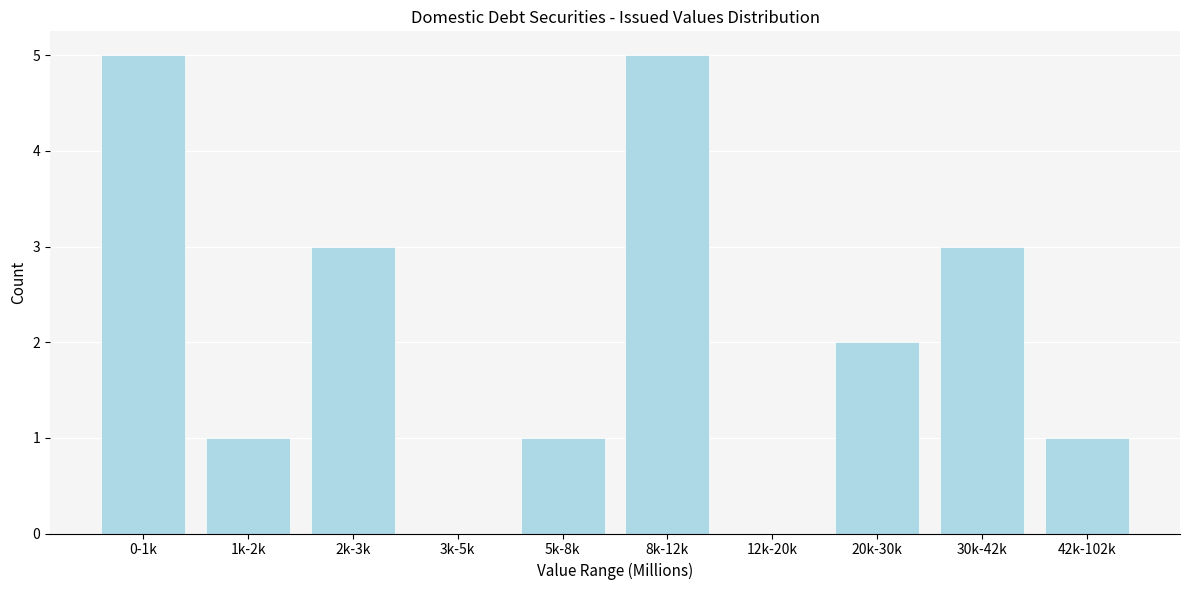

Reading left to right, extract all data points from this chart.

0-1k=5	1k-2k=1	2k-3k=3	3k-5k=0	5k-8k=1	8k-12k=5	12k-20k=0	20k-30k=2	30k-42k=3	42k-102k=1